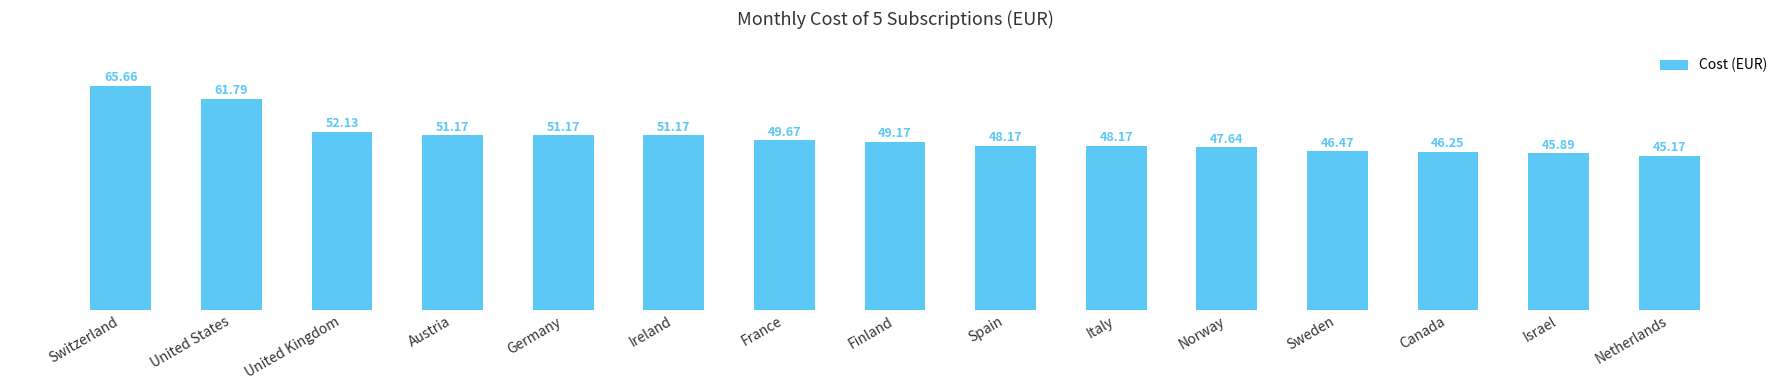

True or false: the data shows 62.9 at Norway.

False